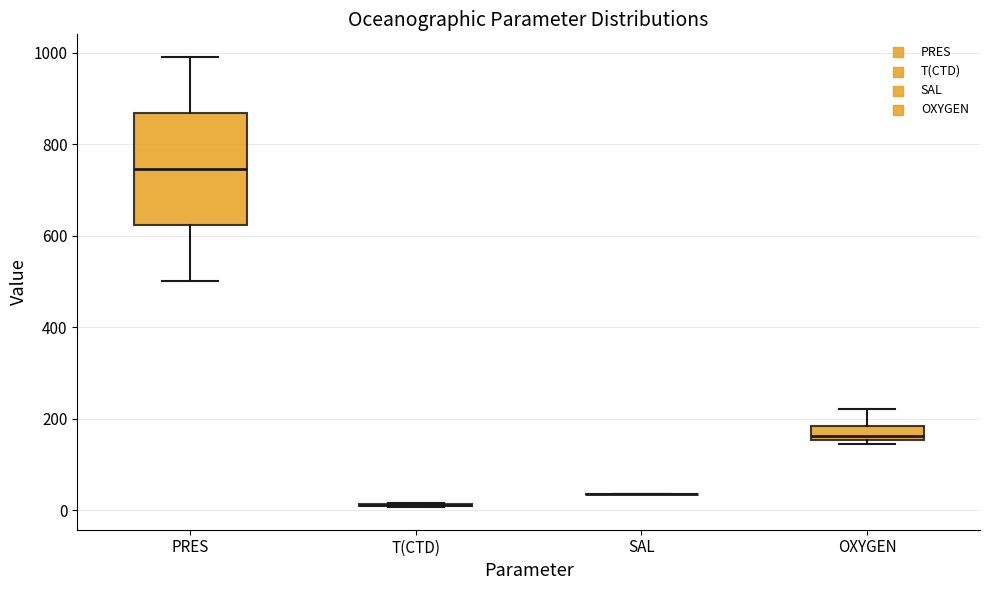

Reading left to right, read every box against the y-axis: the position of its median line, the range the box covers, and the ends of its whiskers. The values are not printed on the chart, so give them approximately, as read against the axis.

PRES: median 740, box 620 to 860, whiskers 500 to 1000
T(CTD): box collapsed to a line at 20, whiskers 0 to 20
SAL: box collapsed to a line at 40, whiskers 40 to 40
OXYGEN: median 160 (just above the box's lower edge), box 160 to 180, whiskers 140 to 220